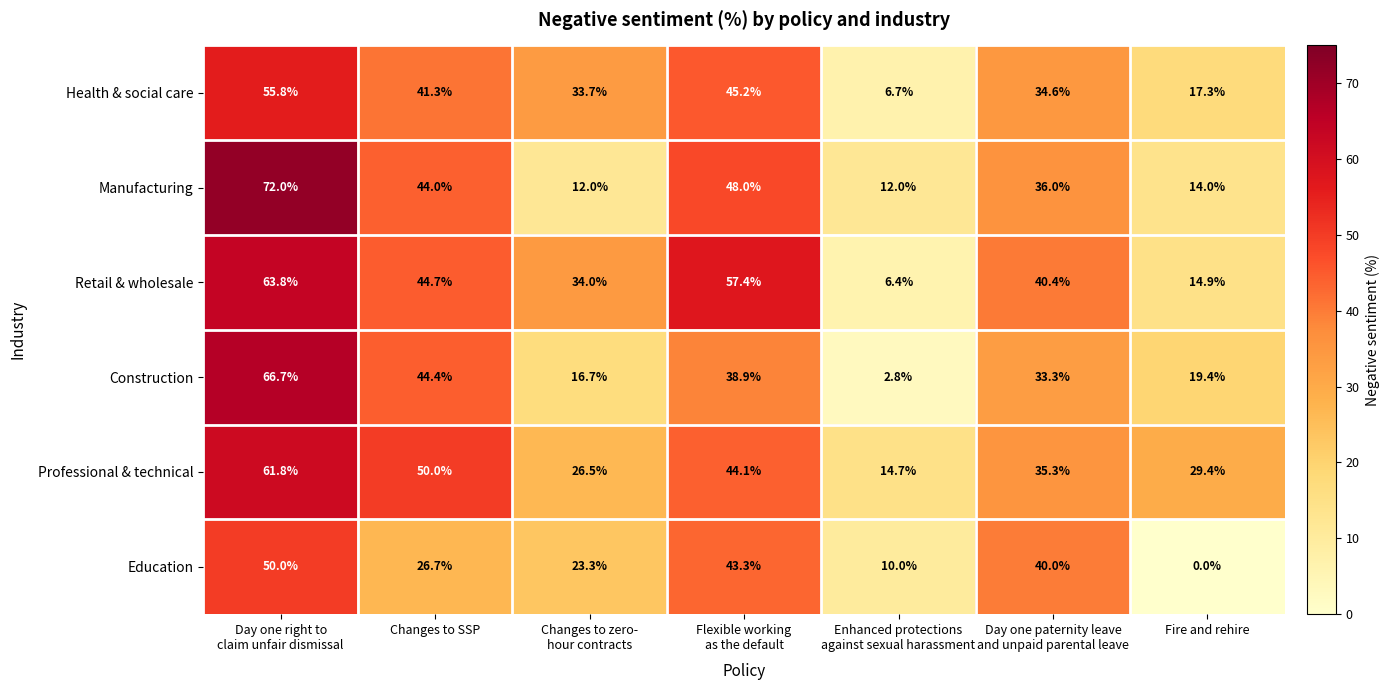

How many data points in Professional & technical are less than 35?

3